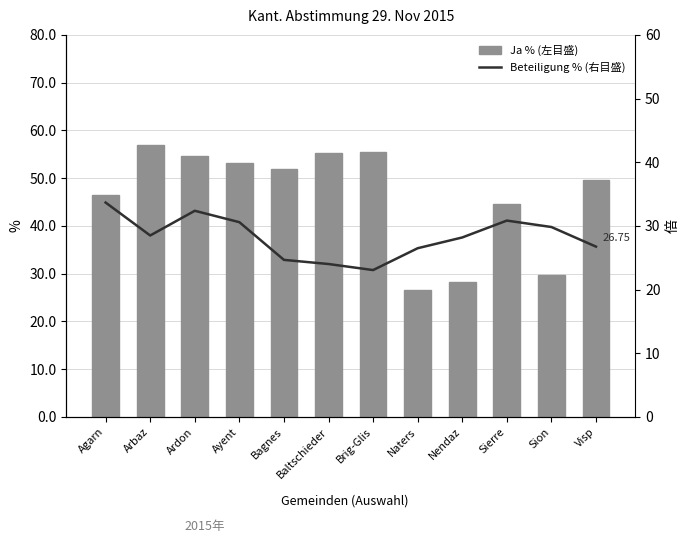

Which series has the largest range (max minus min)?

Ja %